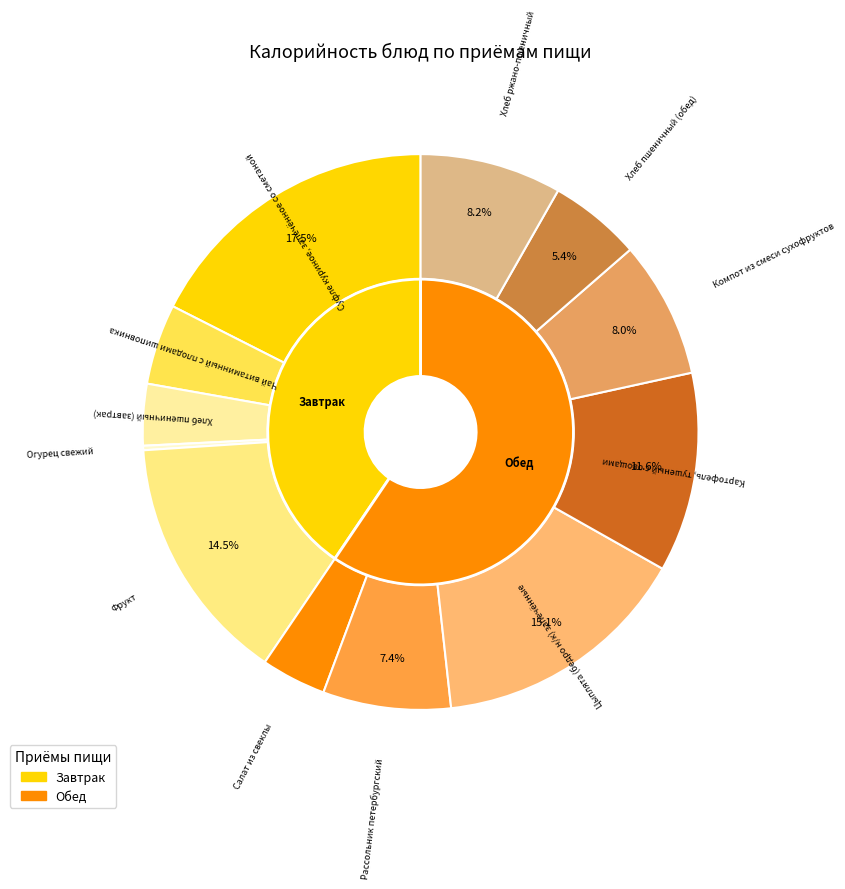

To the nearest percent, what is the average slice percentage?

8%